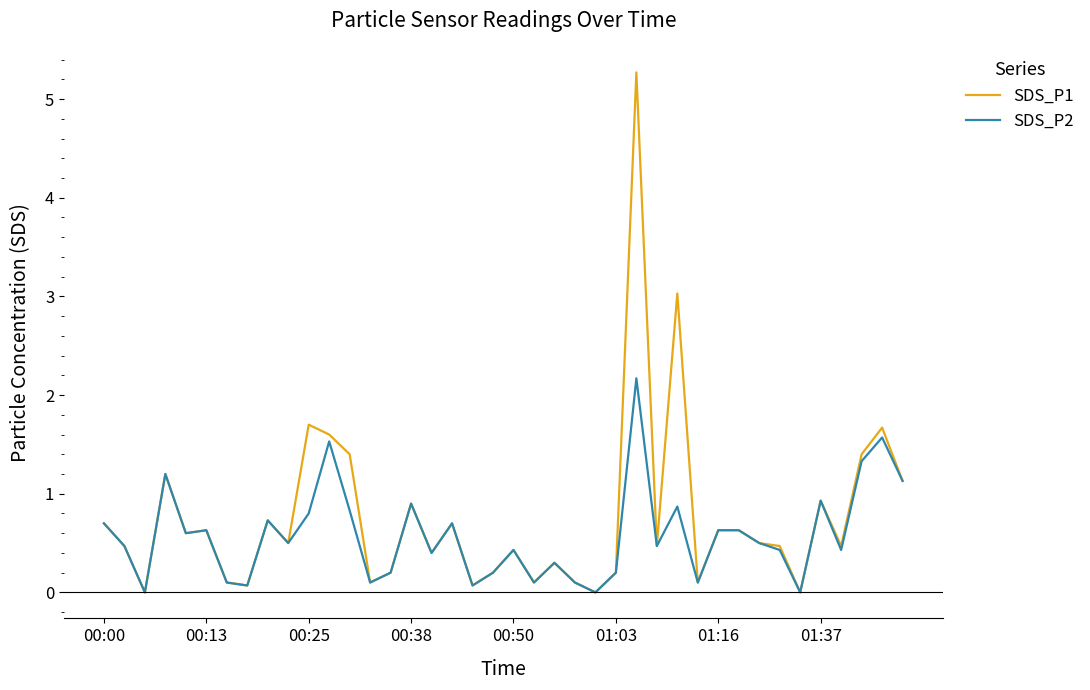

What is the maximum value for SDS_P1?

5.3